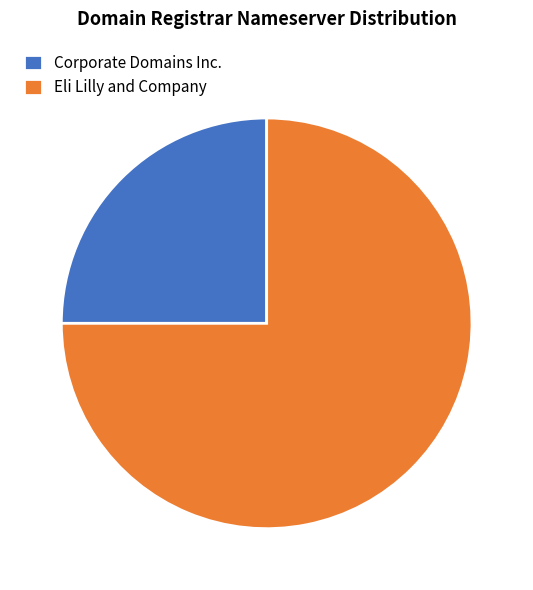

Rank the categories by value from lowest to highest.

Corporate Domains Inc., Eli Lilly and Company